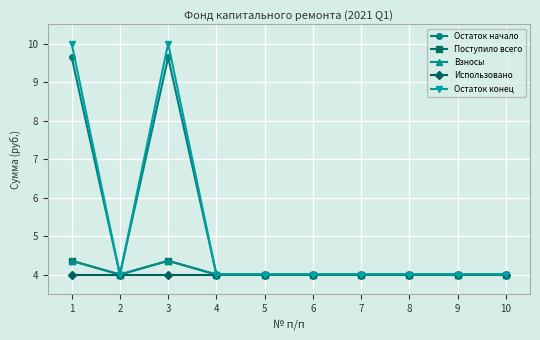

Is the value of Остаток конец at 3 greater than the value of Использовано at 2?

Yes